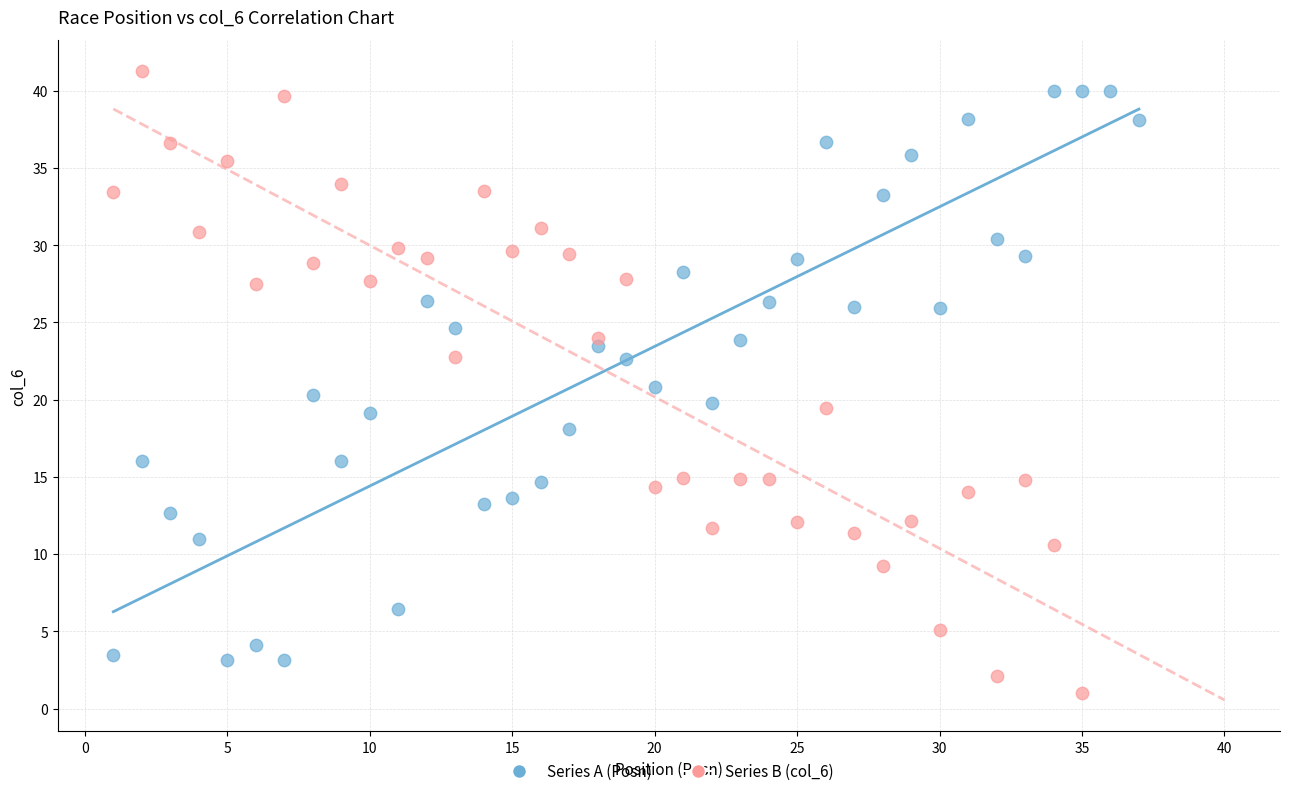

Which series contains the lowest Y value?

Series B (col_6)